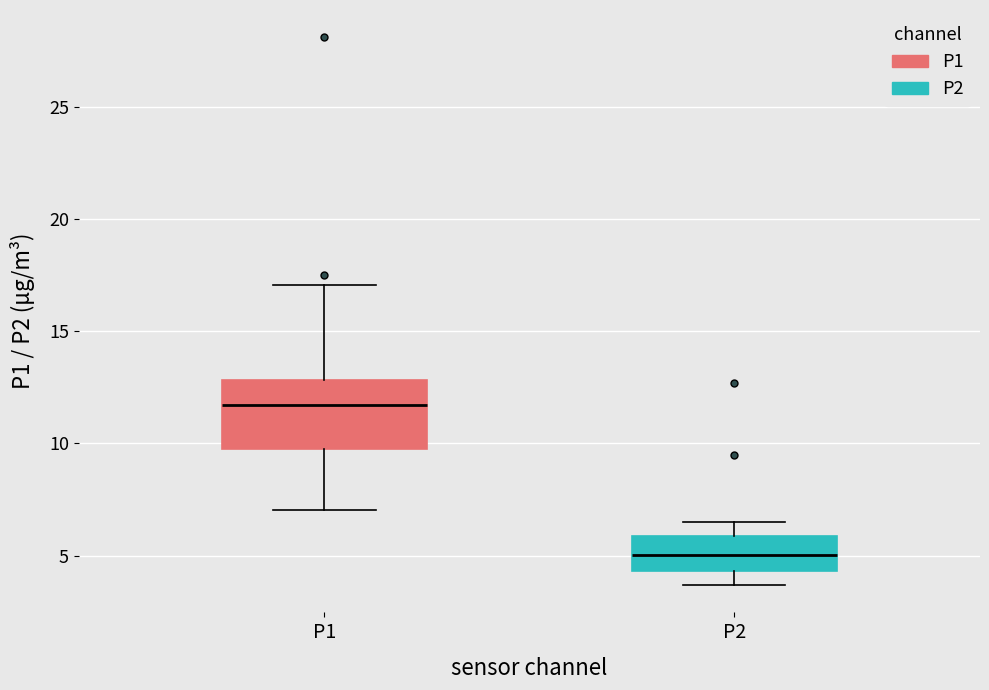

Where does the lower whisker of the box for P1 end on the y-axis? The values are not printed on the chart, so give them approximately, as read against the axis.

7.0